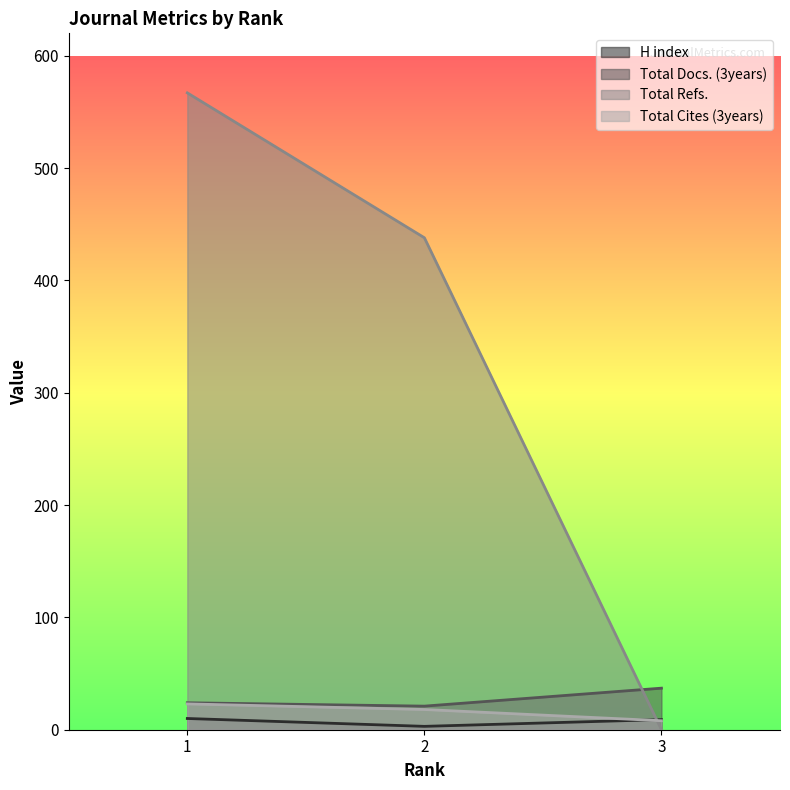

At which category does the chart reach its minimum across all series?

3